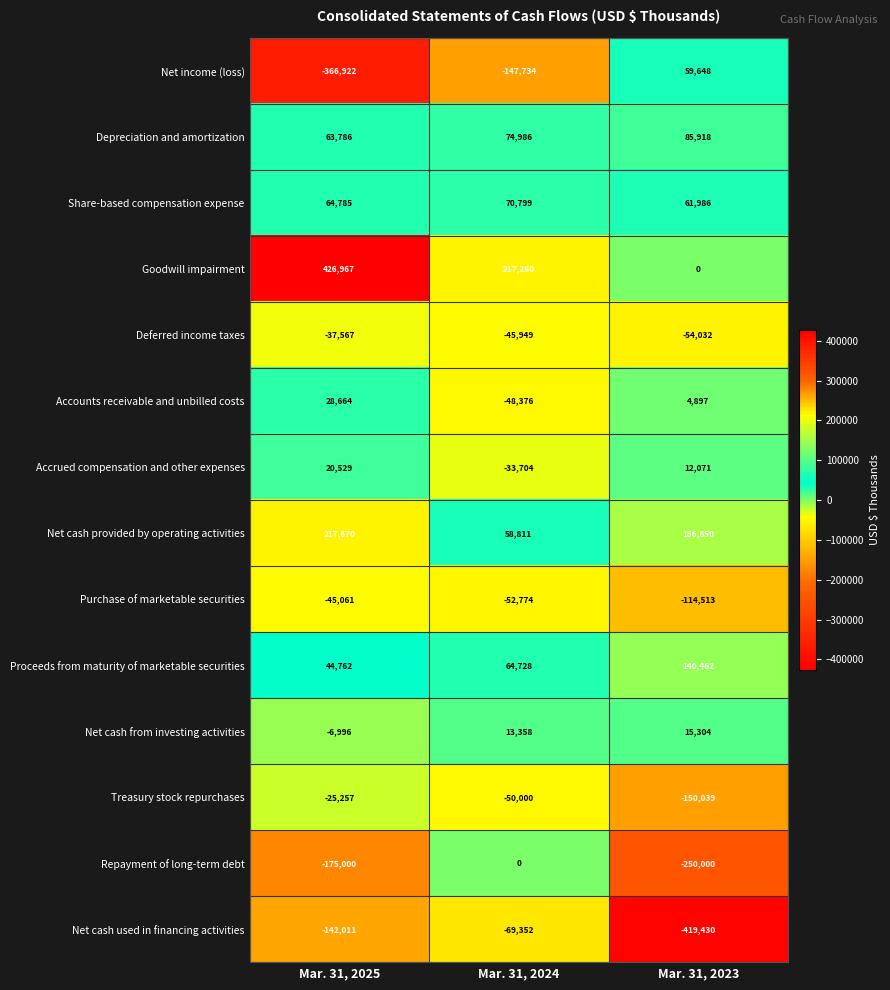

What is the maximum value shown in the chart?

426967